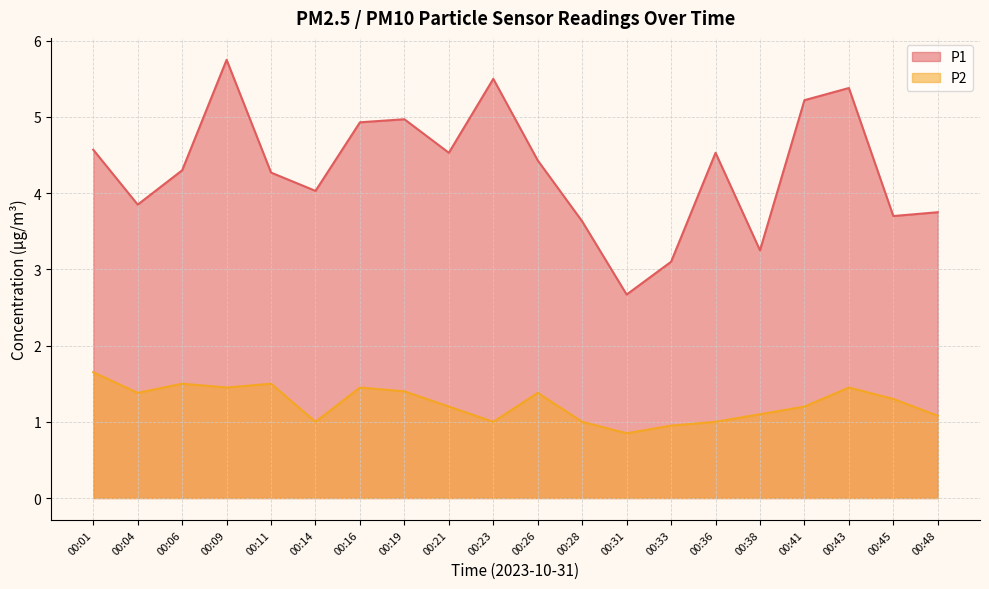

At which category does the chart reach its peak across all series?

00:09